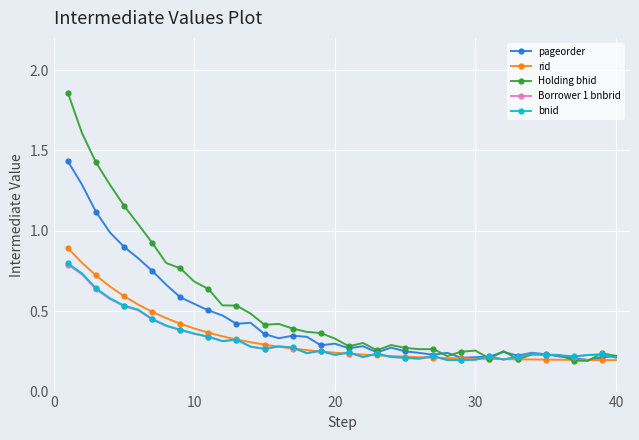

At how many categories does at least one series exceed 0?

40